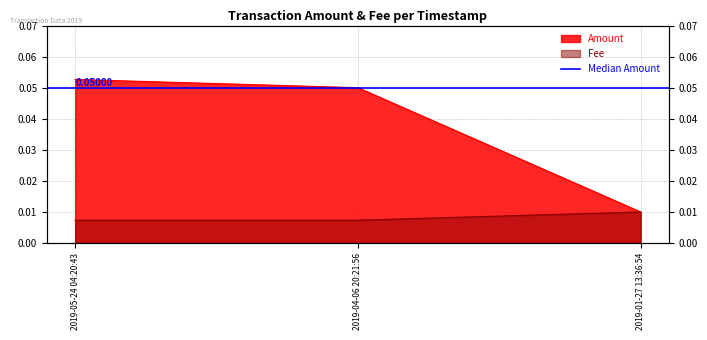

What is the value of the Amount point at the 2nd from the left?

0.1